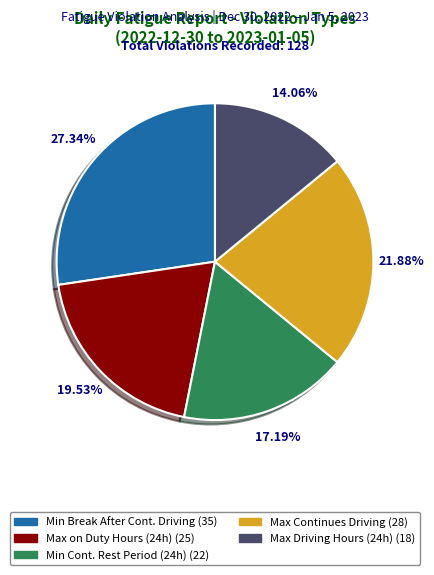

Is there any slice that represents more than half of the pie?

No